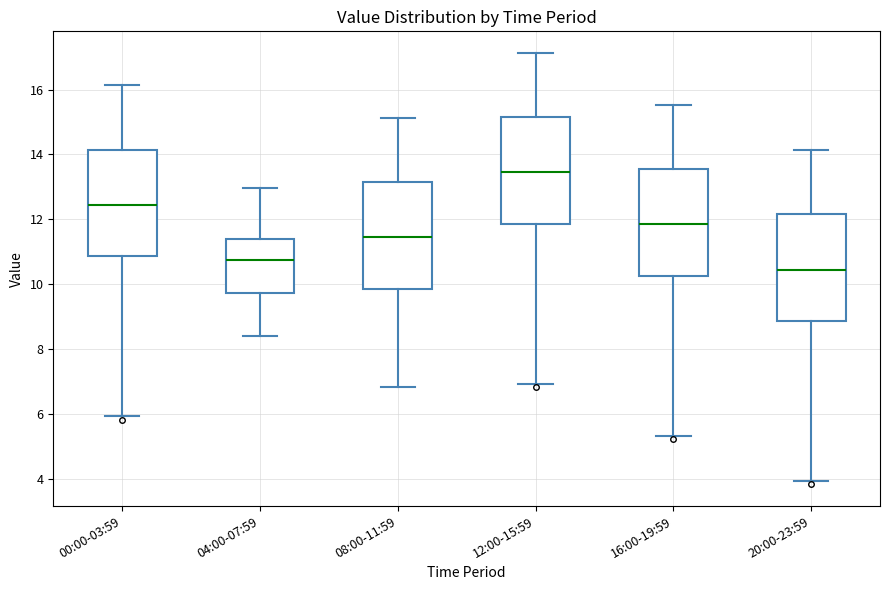

Reading left to right, transcribe this box plot: for each box, give where its median line is, the range the box spans, and where its two whiskers end, as read against the y-axis. The values are not printed on the chart, so give them approximately, as read against the axis.

00:00-03:59: median 12.4, box 10.8 to 14.2, whiskers 6.0 to 16.2
04:00-07:59: median 10.8, box 9.8 to 11.4, whiskers 8.4 to 13.0
08:00-11:59: median 11.4, box 9.8 to 13.2, whiskers 6.8 to 15.2
12:00-15:59: median 13.4, box 11.8 to 15.2, whiskers 7.0 to 17.2
16:00-19:59: median 11.8, box 10.2 to 13.6, whiskers 5.4 to 15.6
20:00-23:59: median 10.4, box 8.8 to 12.2, whiskers 4.0 to 14.2